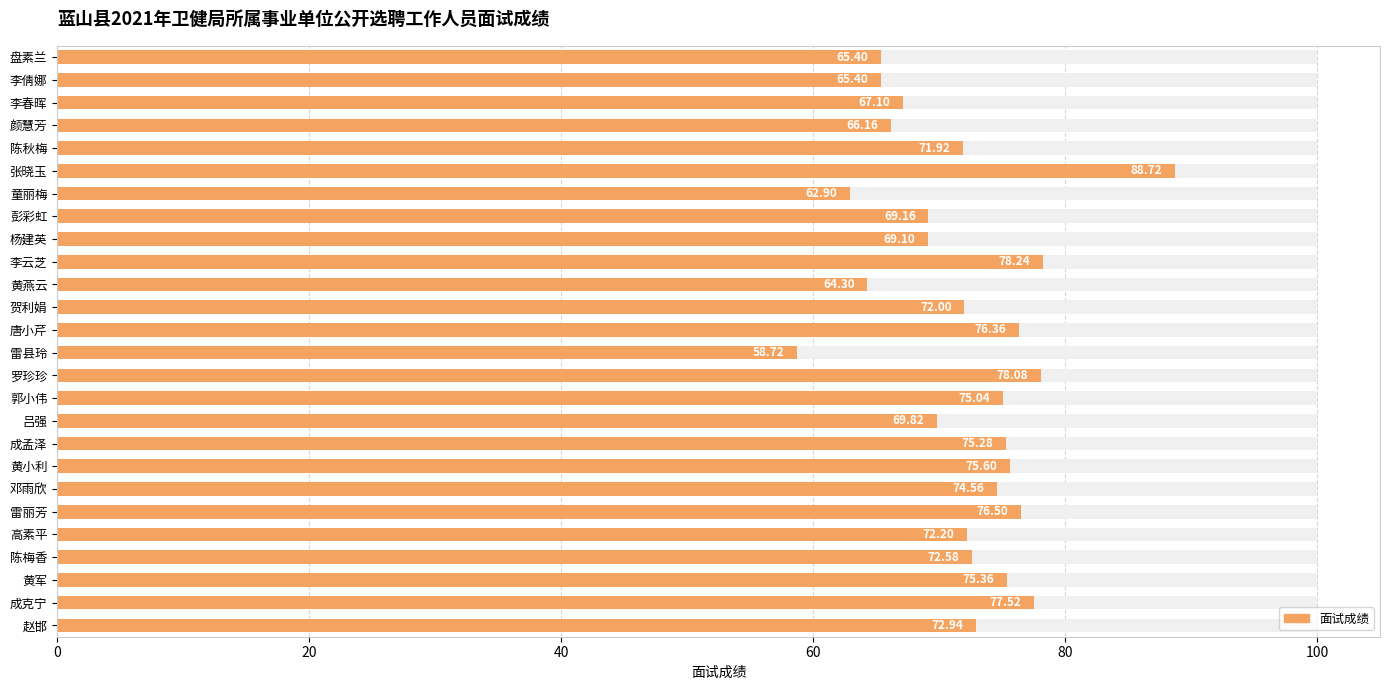

What is the sum of all values?

1871.0